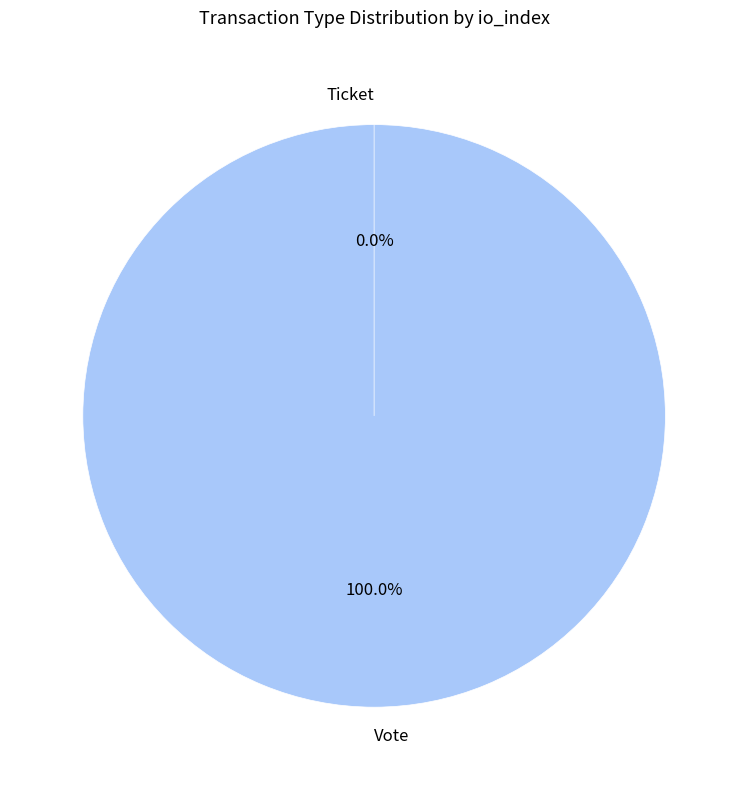

Is it true that Ticket is 0% of the pie?

True